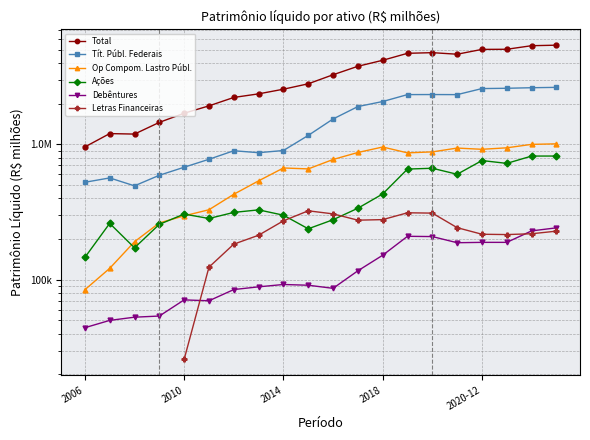

What is the value of the Debêntures point at the 13th from the left?

151748.7